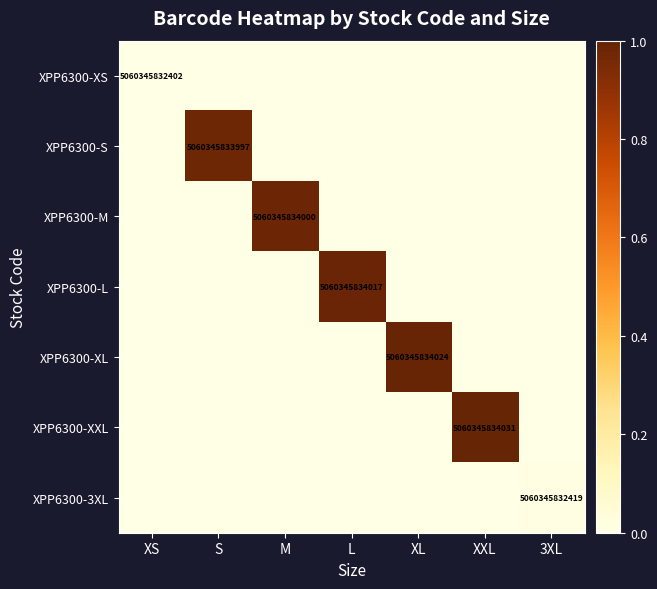

Is it true that XPP6300-M equals 0.3 at M?

False